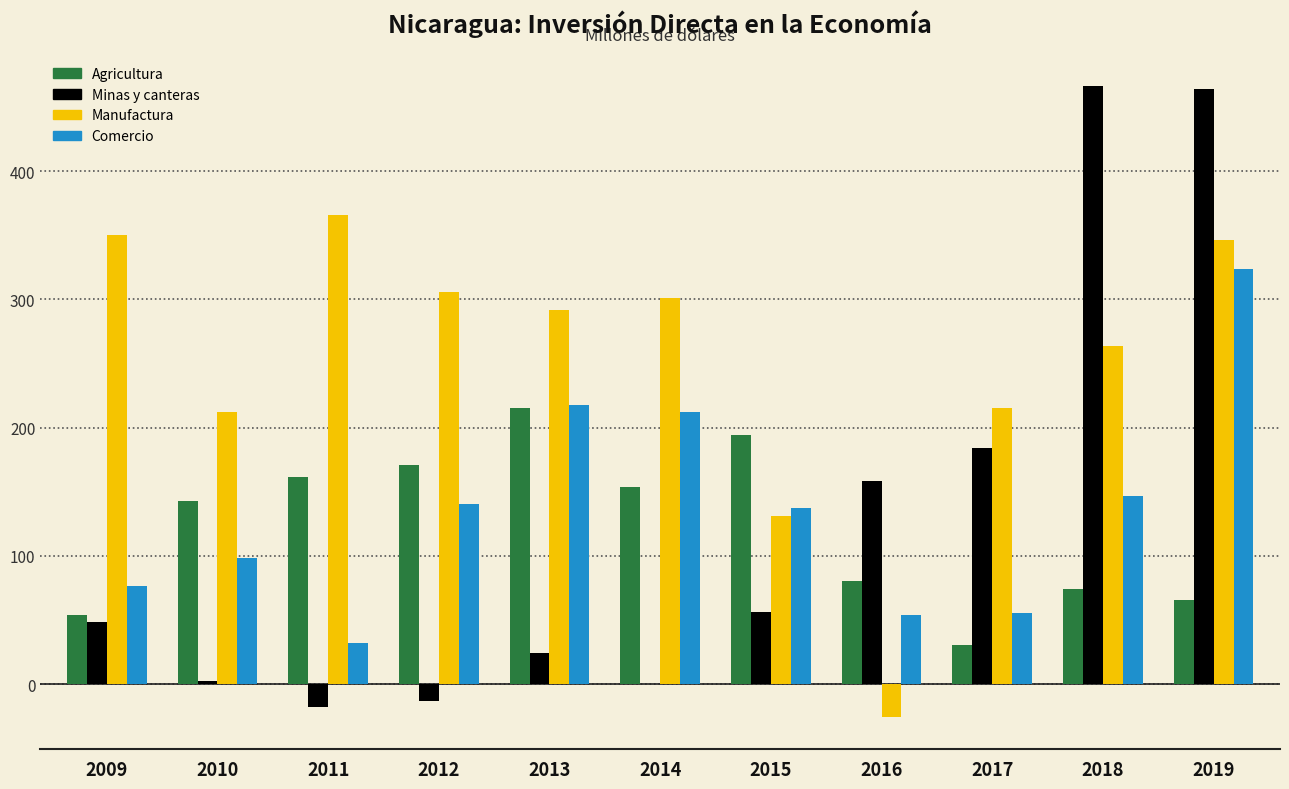

Where is Minas y canteras nearest to the value 224?

2017